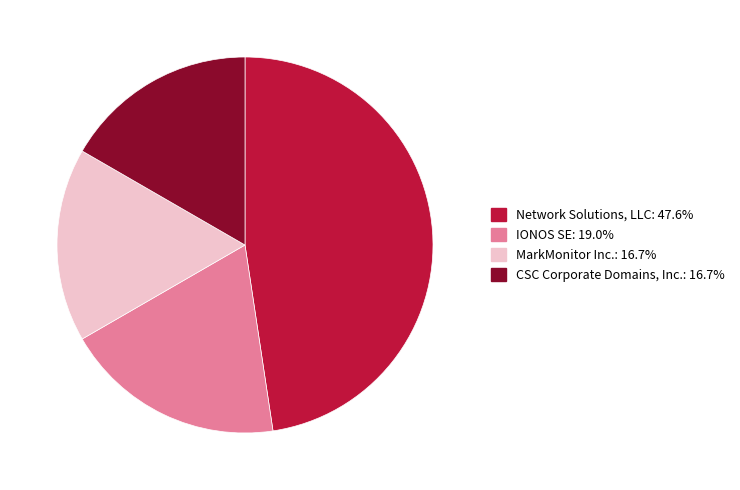

Approximately how many times larger is the value at Network Solutions, LLC compared to IONOS SE?

2.5